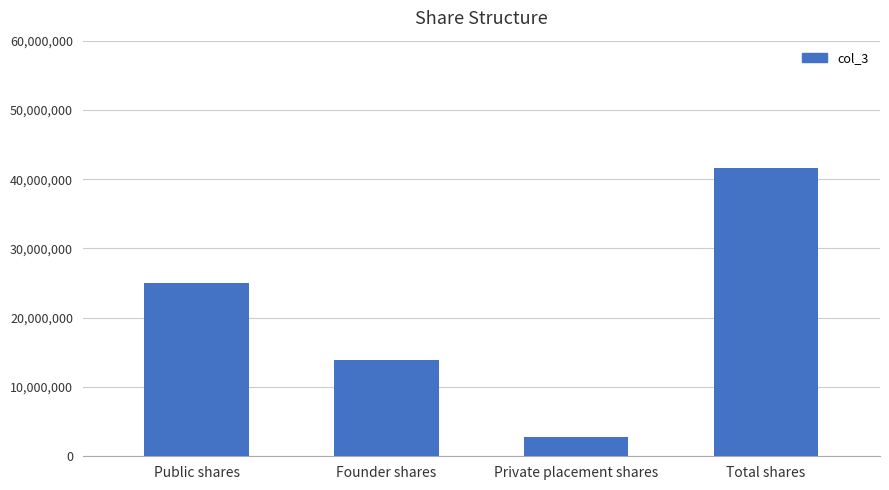

Are the bars grouped side by side (vs. stacked)?

No